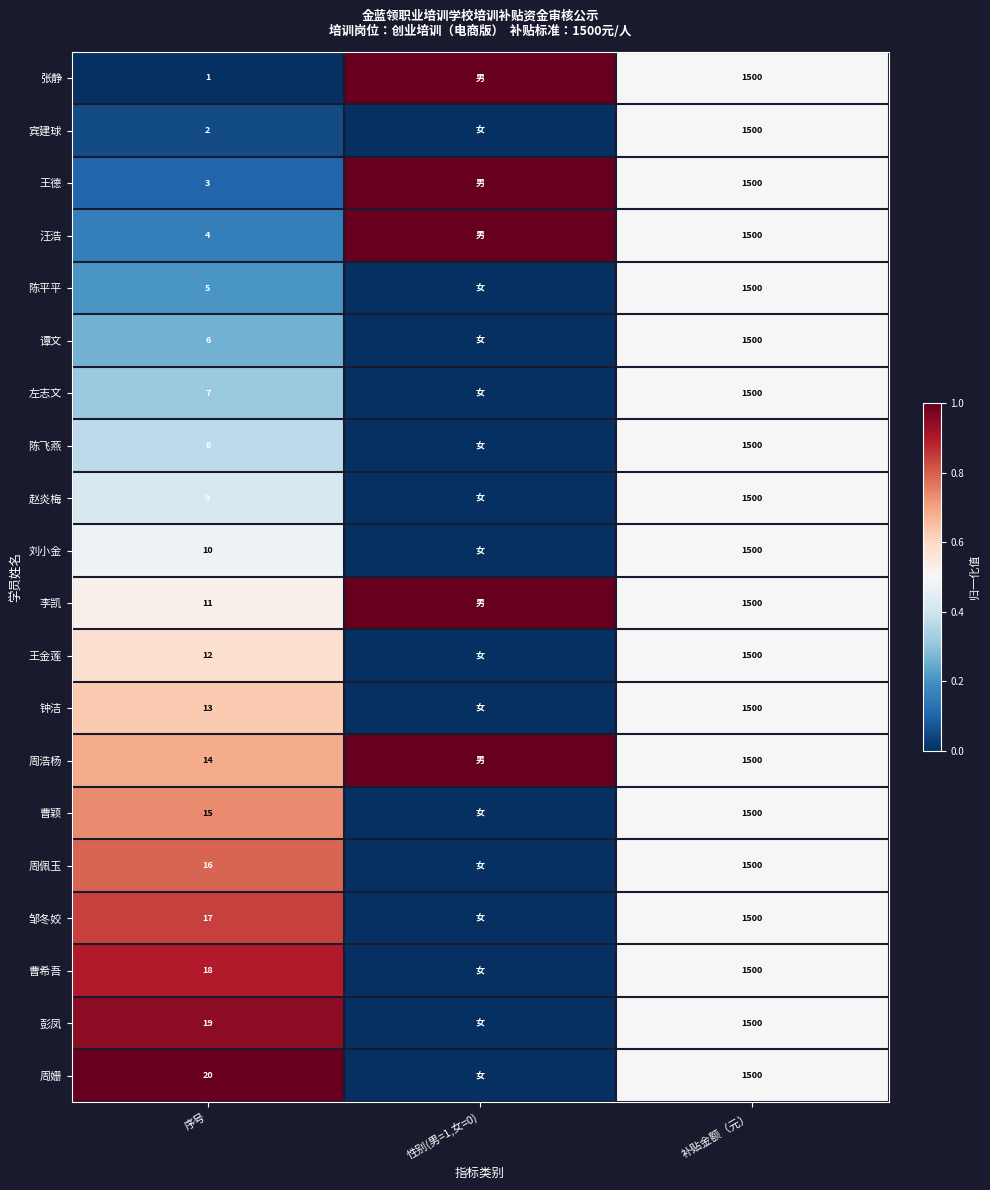

Is it true that 陈平平 equals 1500 at 补贴金额（元）?

True